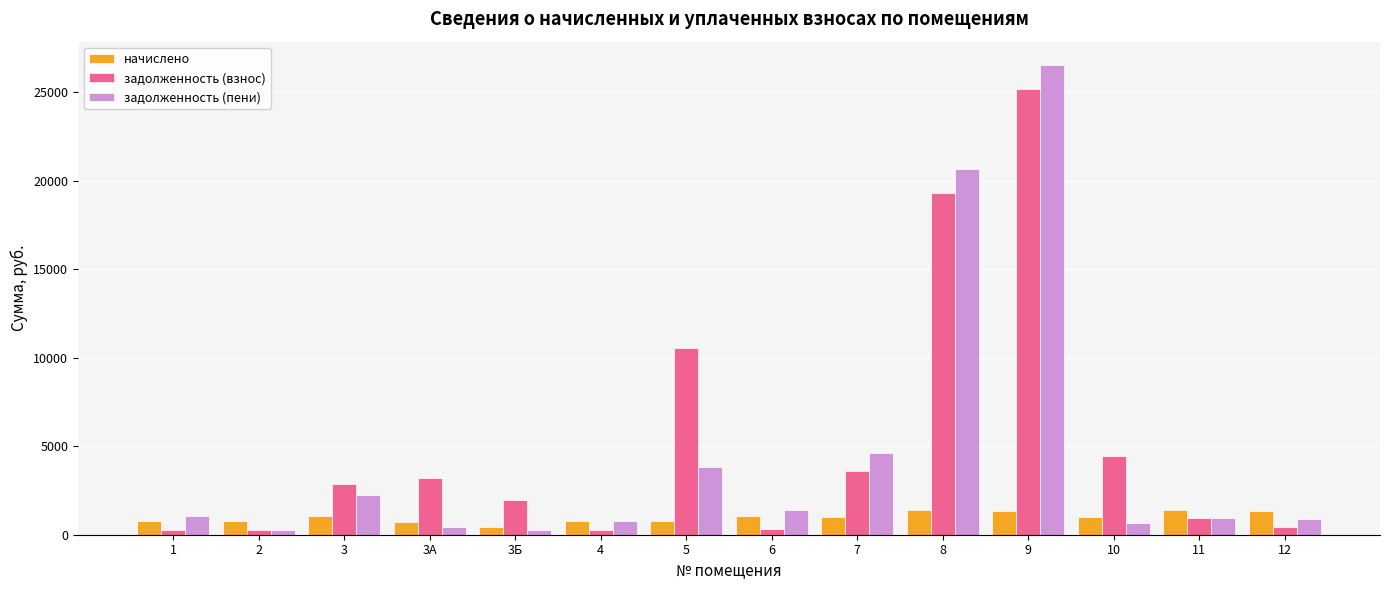

Does the chart contain any negative values?

No